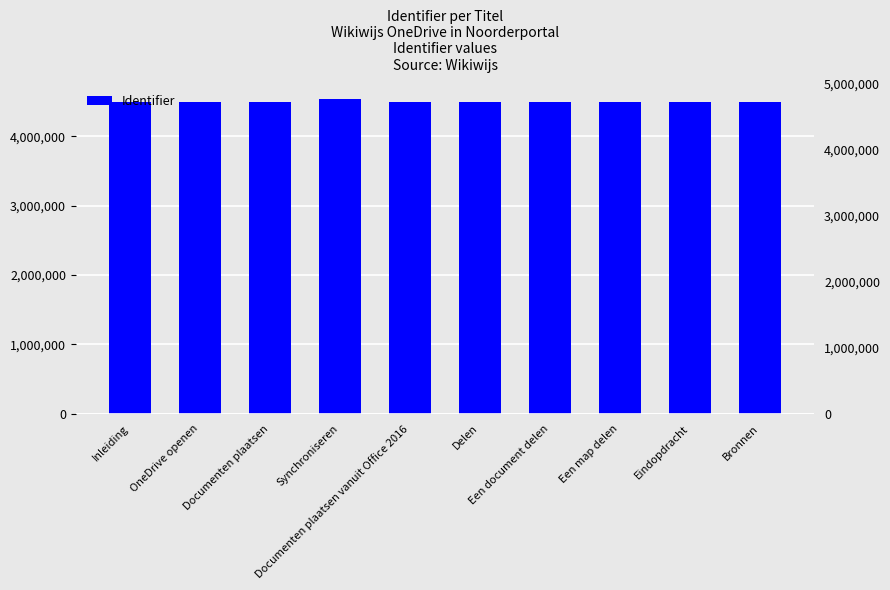

Approximately how many times larger is the value at Bronnen compared to OneDrive openen?

1.0